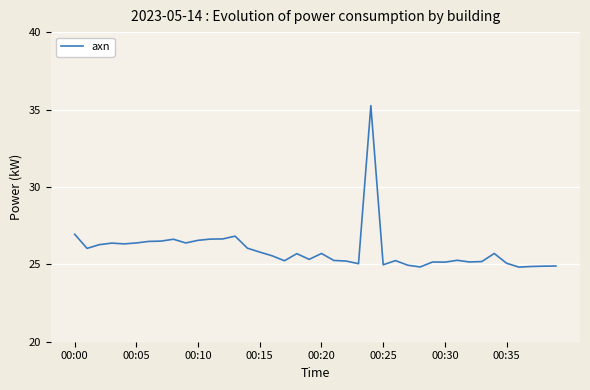

What is the difference between the maximum and minimum values?

10.4